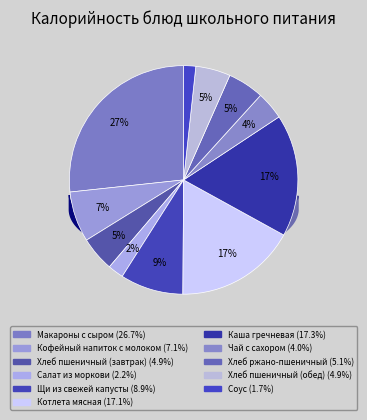

How many slices are in this pie chart?

11